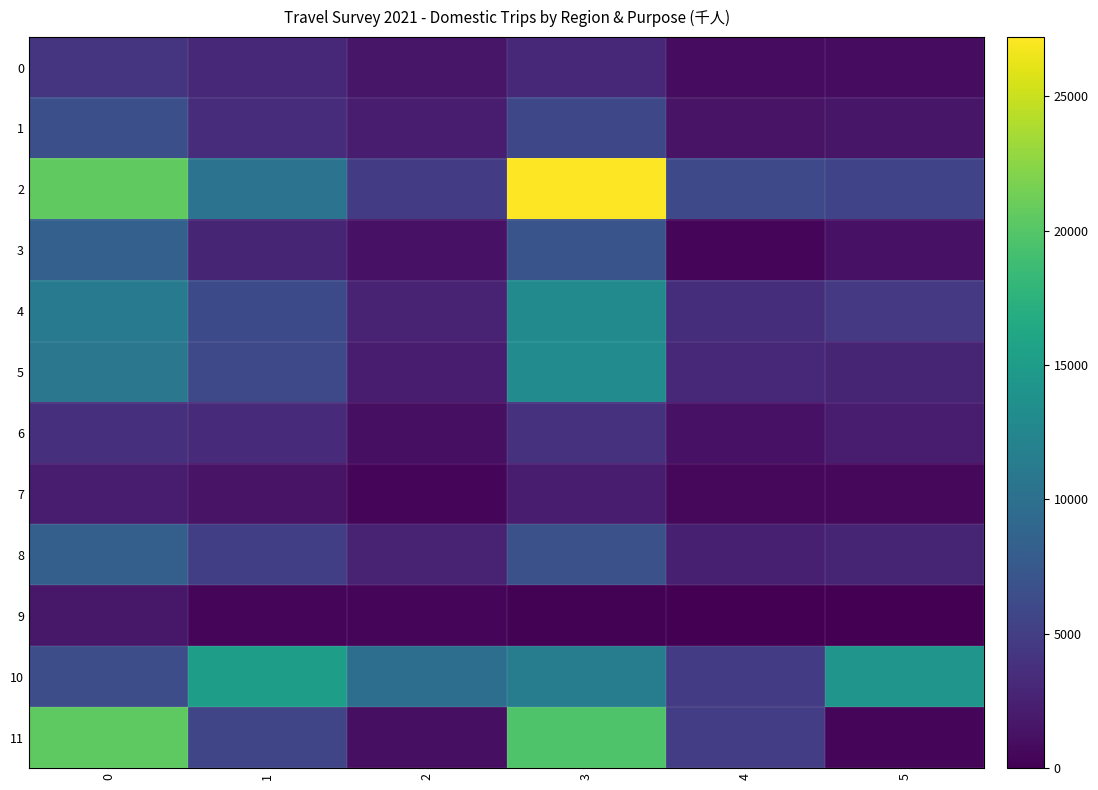

At which category is the sum across all series the highest?

3